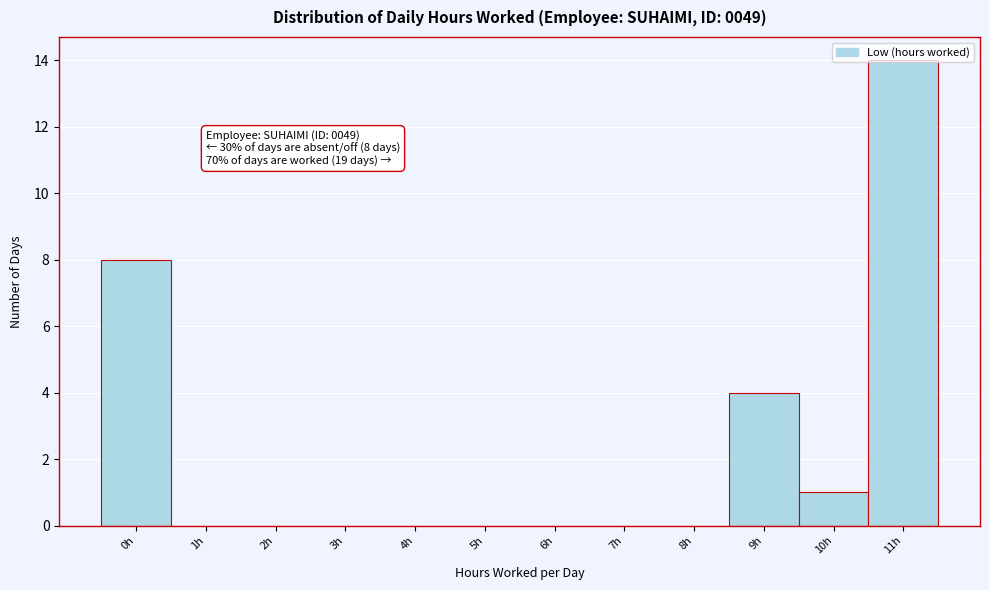

What is the maximum value shown in the chart?

14